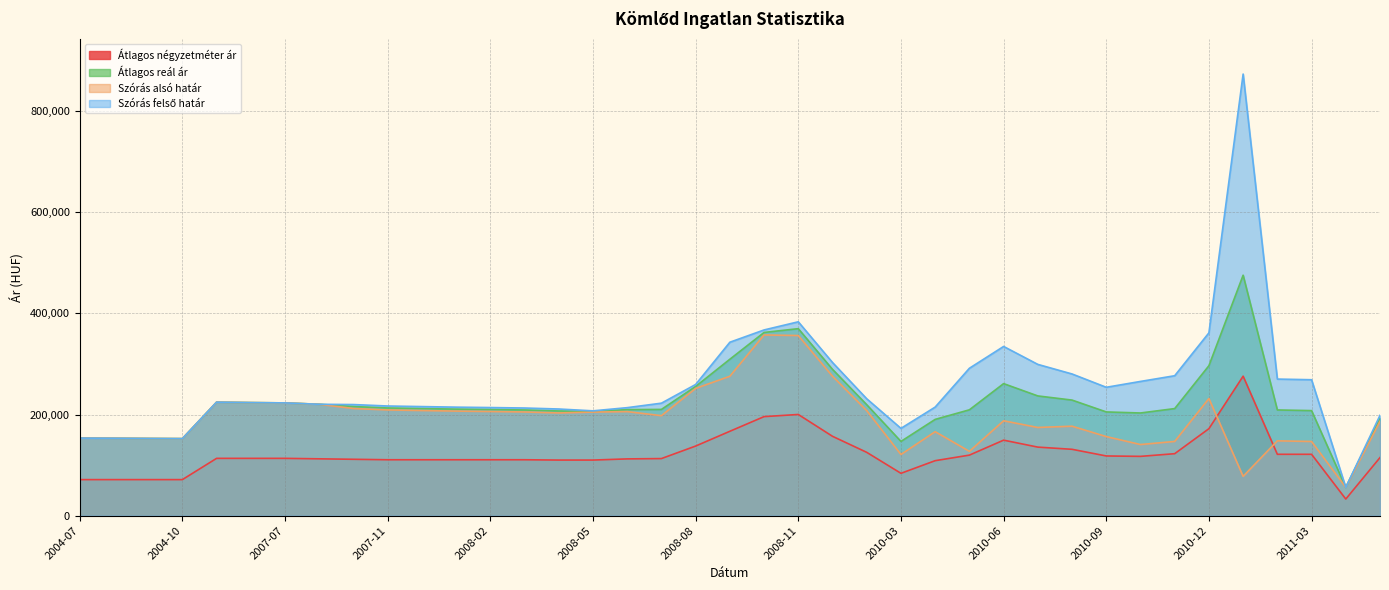

Is the value of Átlagos reál ár at 2010-09 greater than the value of Szórás felső határ at 2010-06?

No